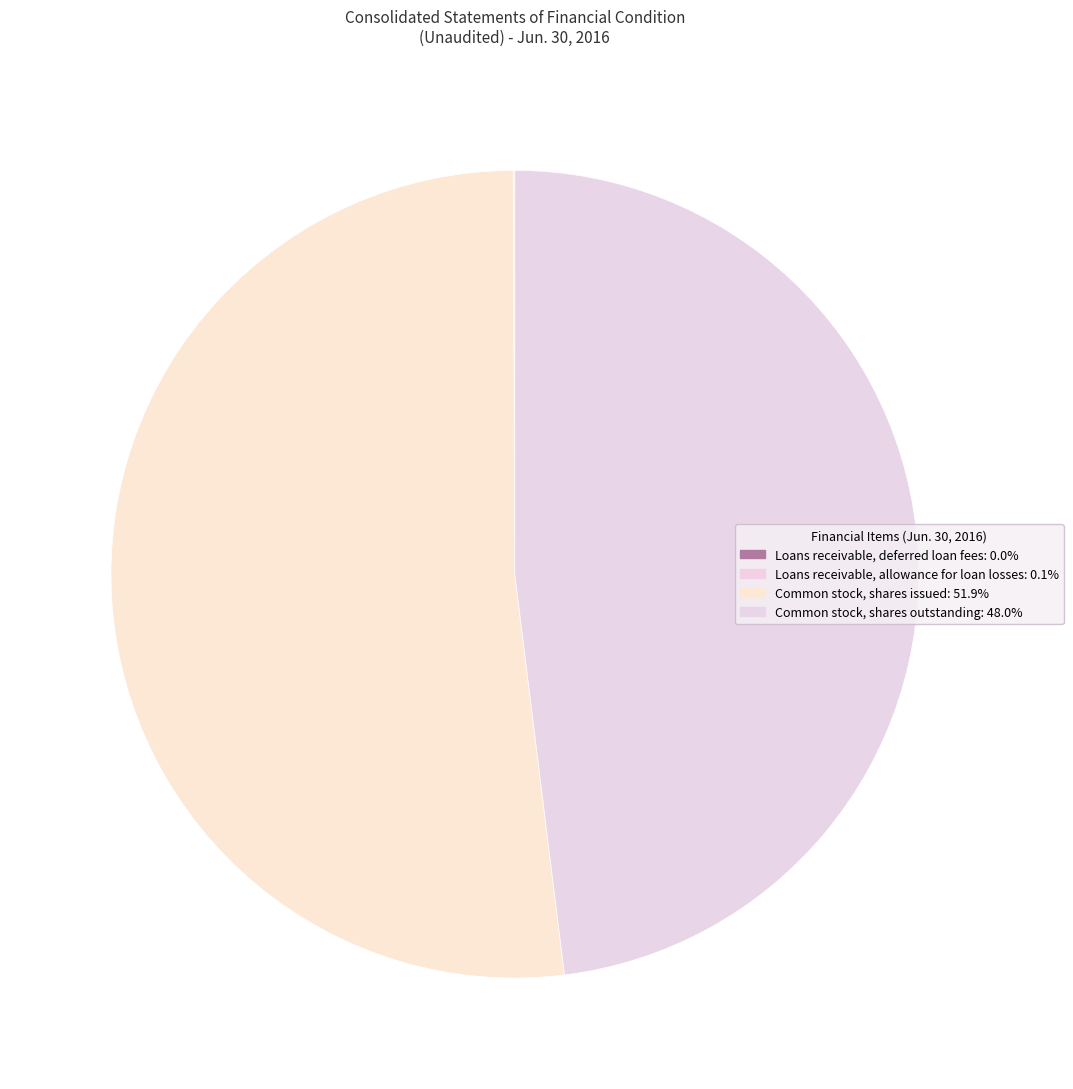

How many slices are in this pie chart?

4